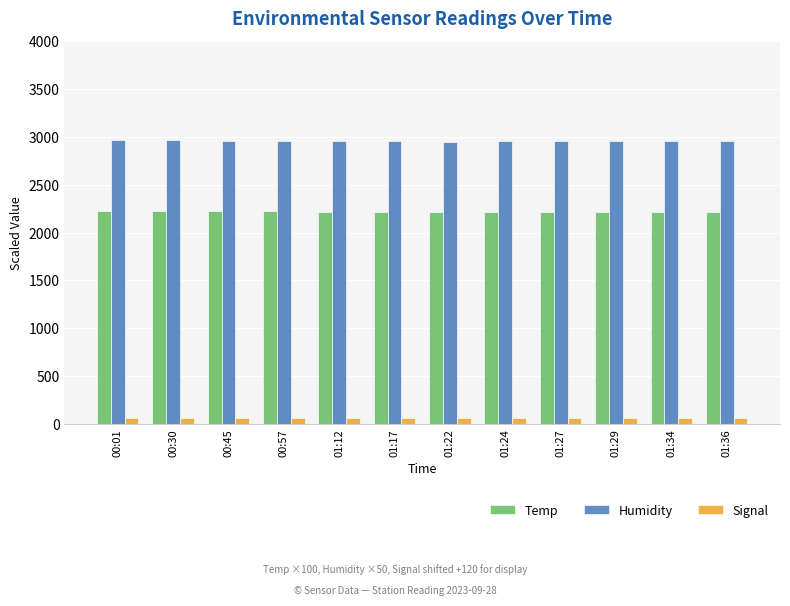

What are all the series names shown in the legend?

Temp, Humidity, Signal